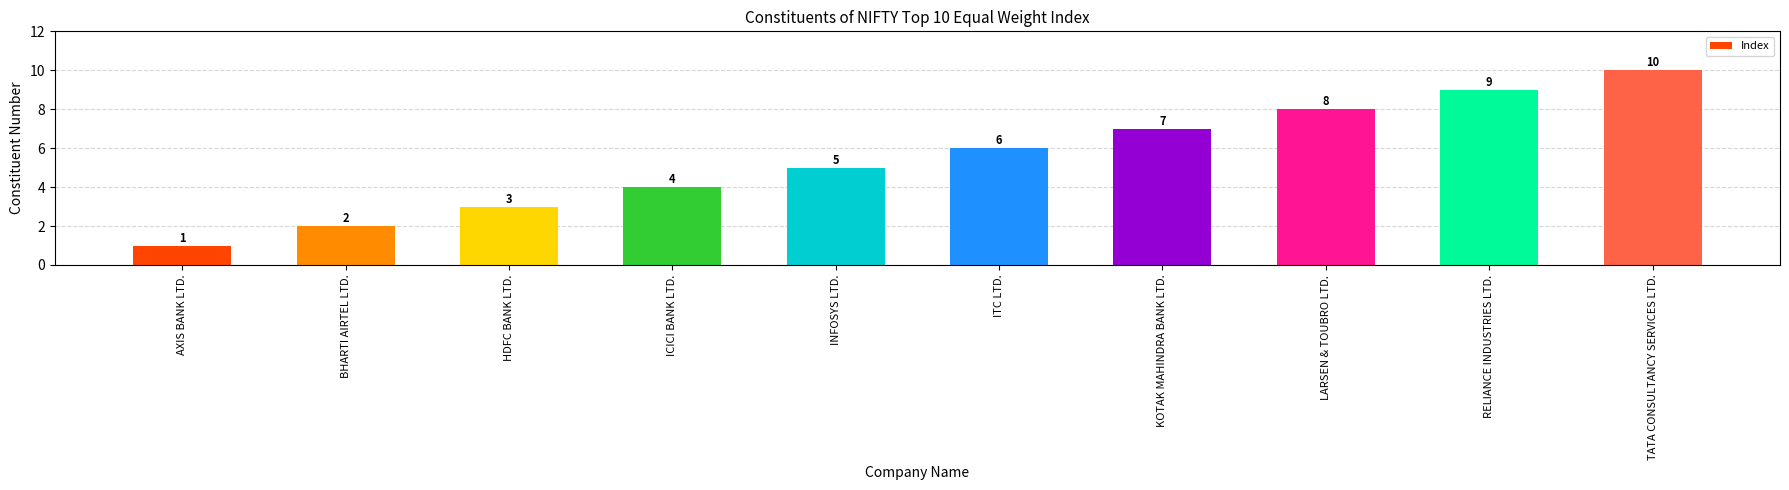

How many bars are there in total?

10